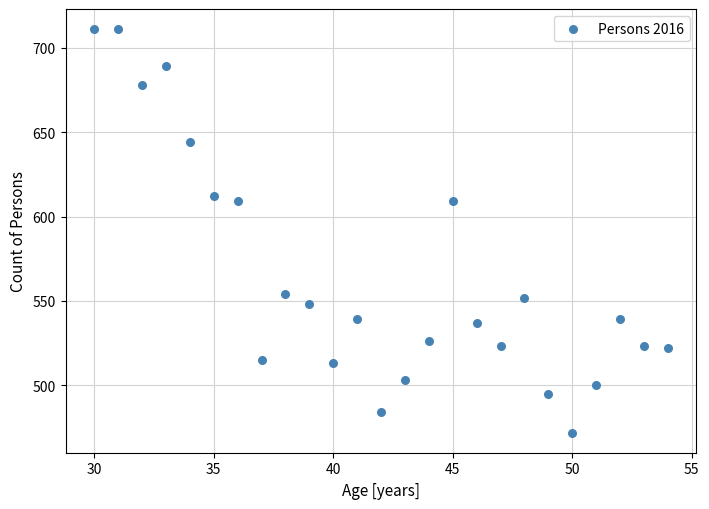

What is the range of Y values (max minus min)?

239